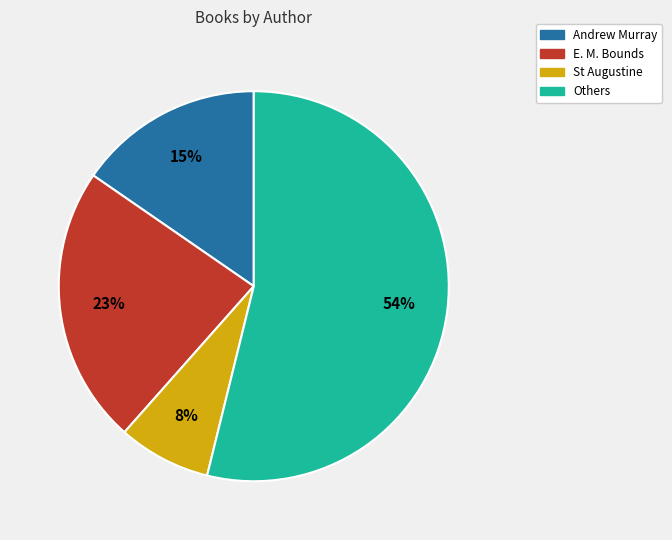

What is the smallest slice in the pie chart?

St Augustine